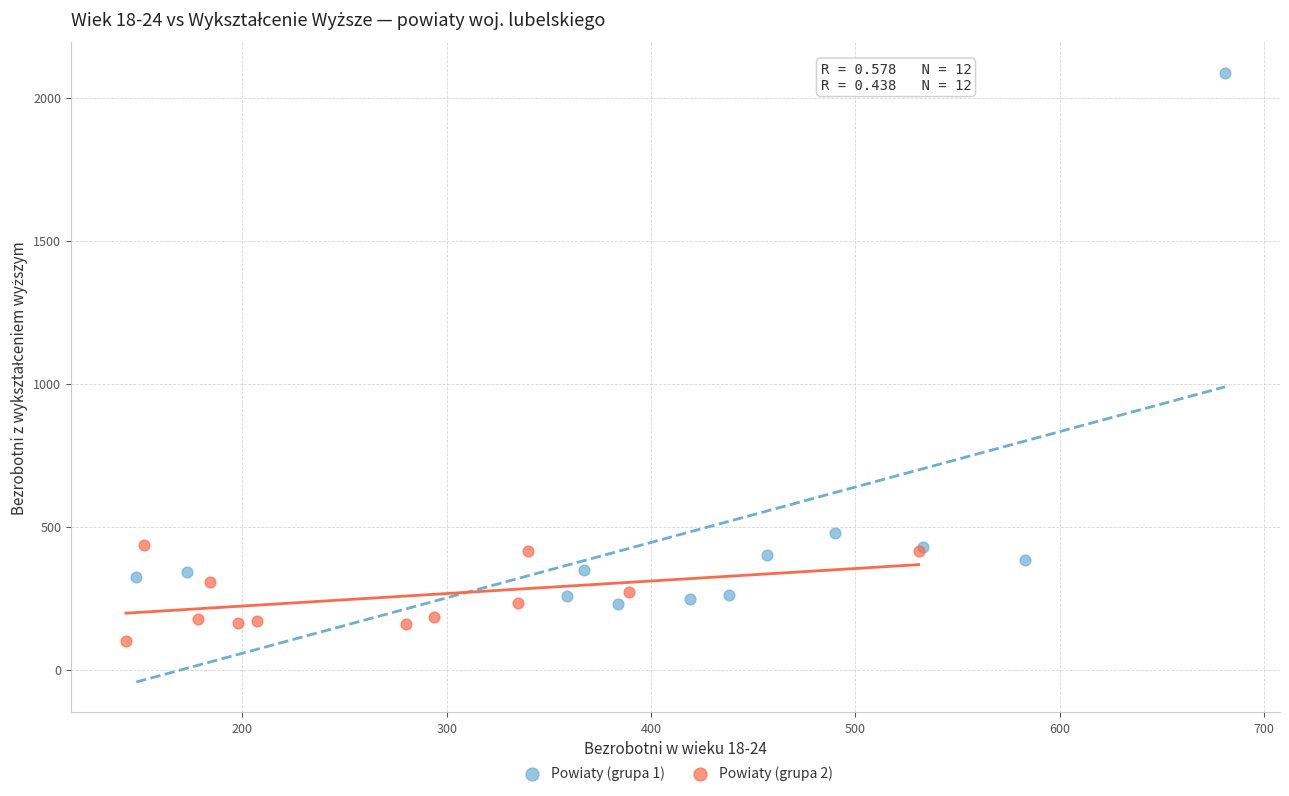

Which series contains the highest Y value?

Powiaty (grupa 1)